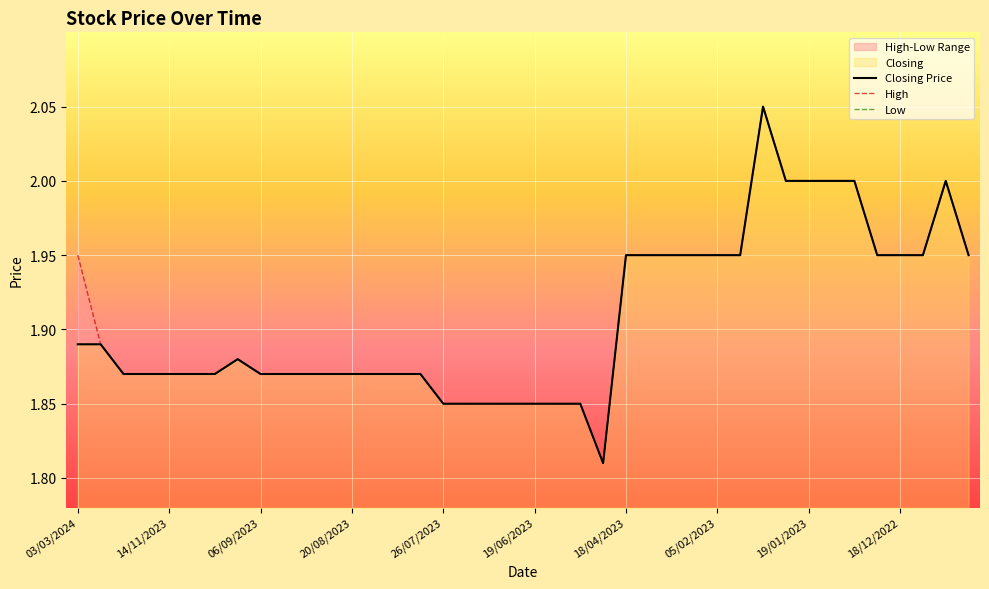

True or false: High and Closing Price cross at least once.

False